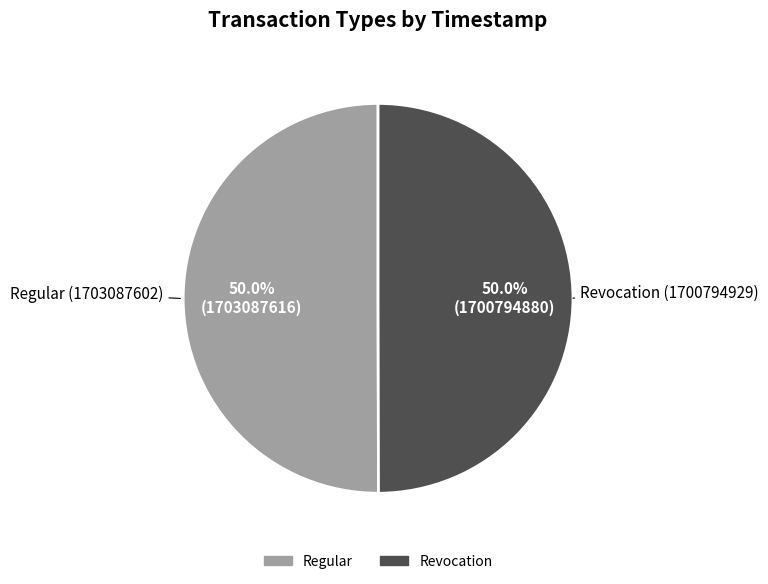

What is the total percentage of Revocation and Regular?

100.0%